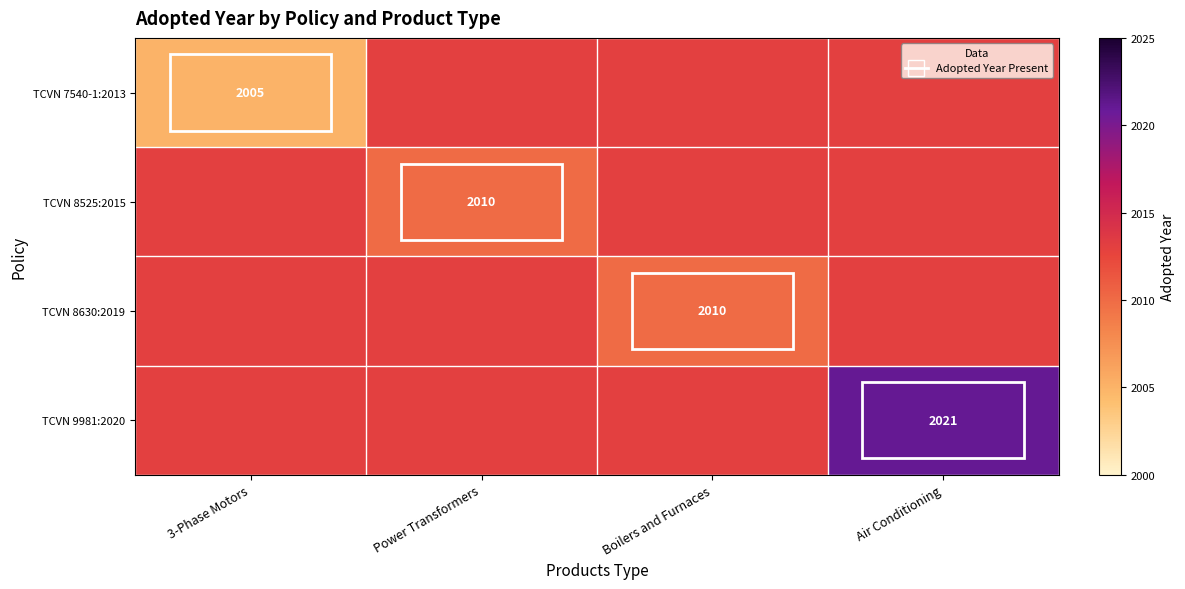

Rank the series at Air Conditioning from lowest to highest value.

TCVN 7540-1:2013, TCVN 8525:2015, TCVN 8630:2019, TCVN 9981:2020